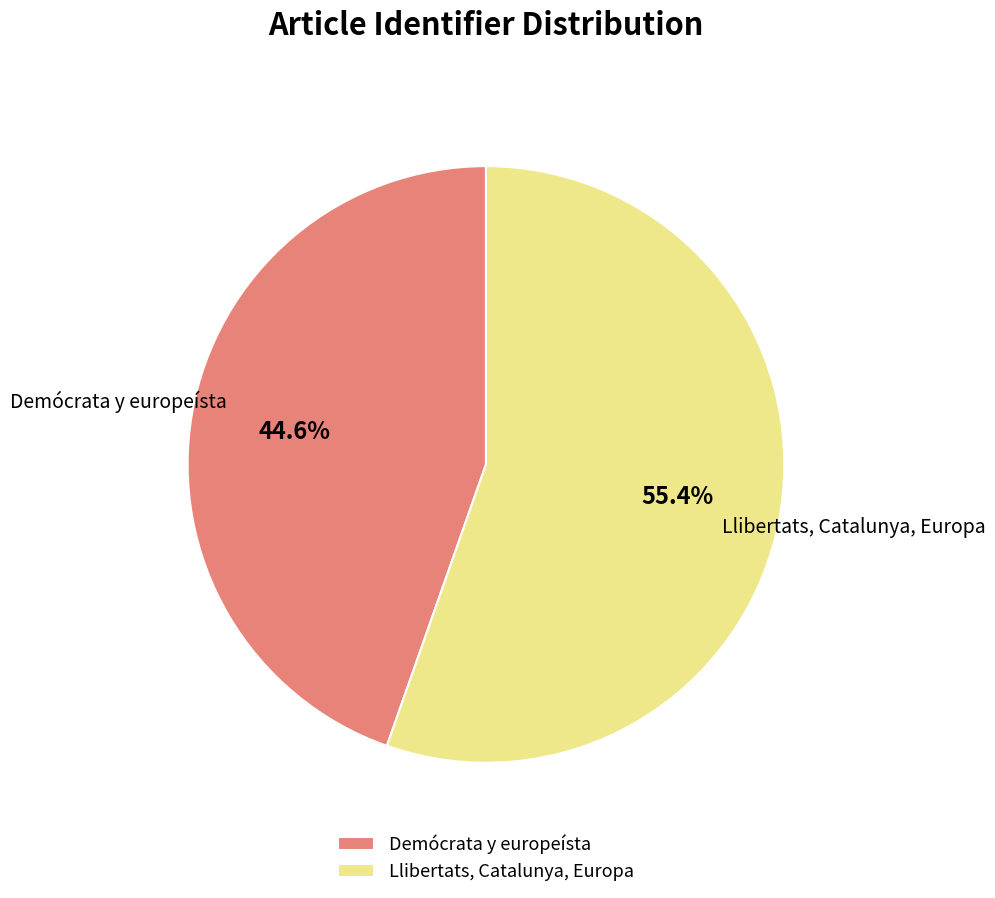

The Demócrata y europeísta slice represents 31% of the pie. True or false?

False